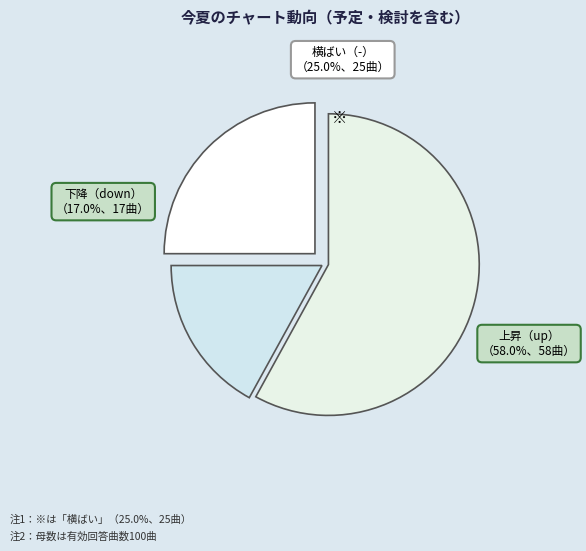

What percentage is the up slice, to the nearest percent?

58%